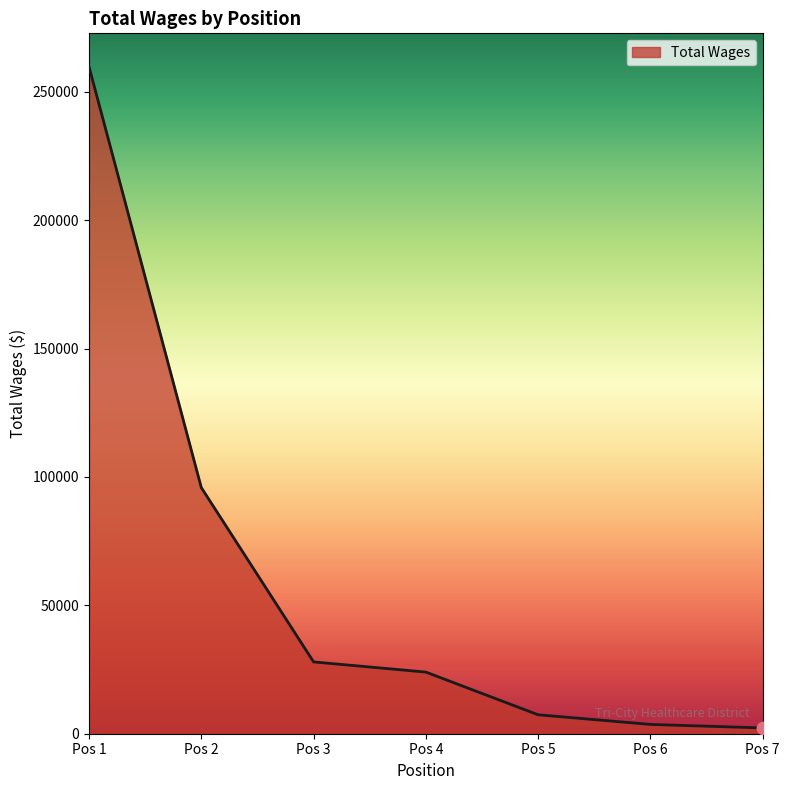

What is the change in value from Pos 4 to Pos 5?

-16632